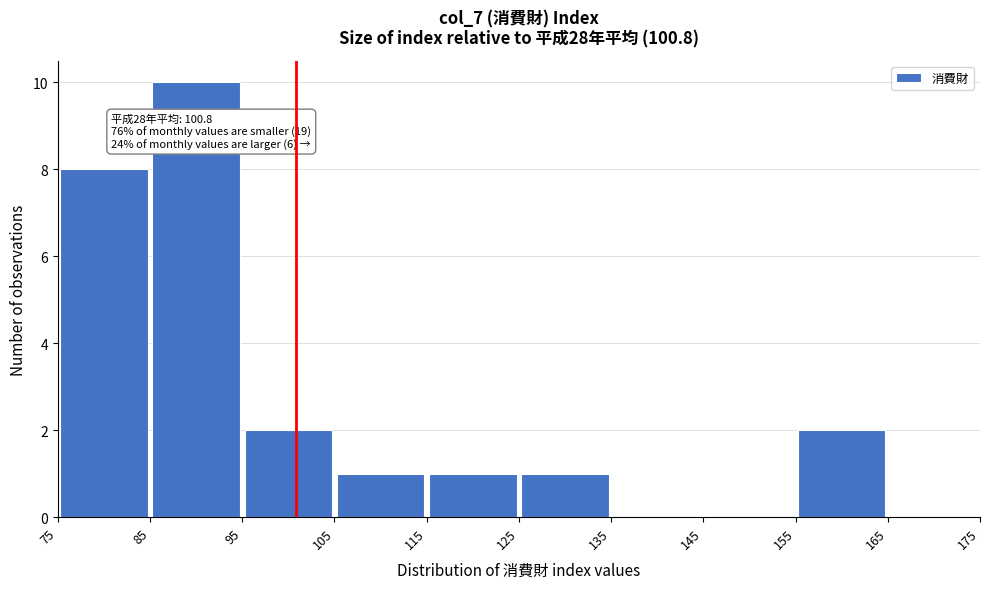

Over which range of the x-axis is the bar tallest?

85 to 95